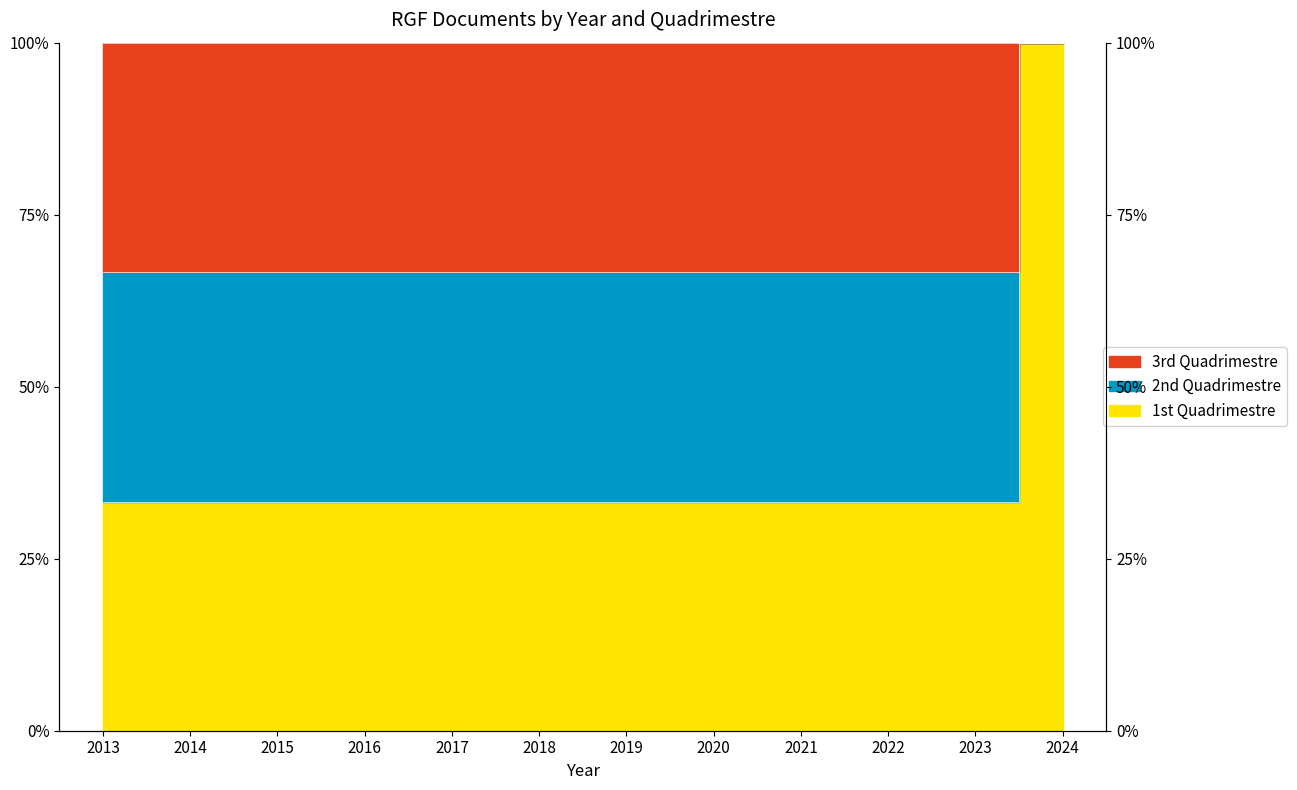

At how many categories does at least one series exceed 98?

1